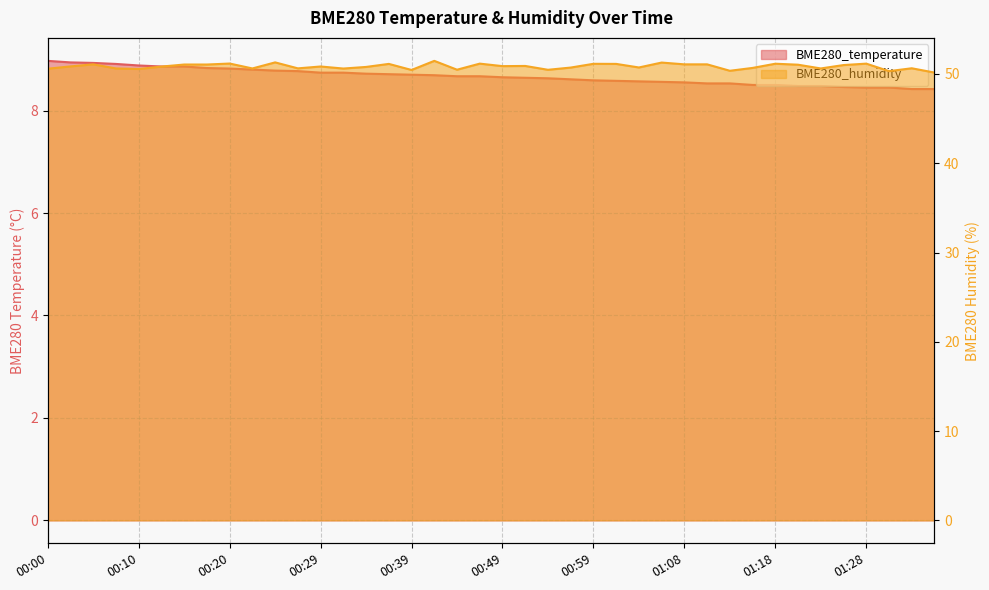

Reading right to left, extract all data points from this chart.

BME280_temperature: 01:35=8.4	01:33=8.4	01:30=8.4	01:28=8.4	01:26=8.5	01:23=8.5	01:21=8.5	01:18=8.5	01:16=8.5	01:13=8.5	01:11=8.5	01:08=8.6	01:06=8.6	01:04=8.6	01:01=8.6	00:59=8.6	00:56=8.6	00:54=8.6	00:51=8.6	00:49=8.7	00:47=8.7	00:44=8.7	00:42=8.7	00:39=8.7	00:37=8.7	00:34=8.7	00:32=8.7	00:29=8.7	00:27=8.8	00:25=8.8	00:22=8.8	00:20=8.8	00:17=8.8	00:15=8.9	00:12=8.9	00:10=8.9	00:08=8.9	00:05=8.9	00:03=8.9	00:00=9.0
BME280_humidity: 01:35=50.2	01:33=50.6	01:30=50.3	01:28=51.2	01:26=51.0	01:23=50.6	01:21=51.0	01:18=51.1	01:16=50.7	01:13=50.4	01:11=51.1	01:08=51.1	01:06=51.3	01:04=50.7	01:01=51.1	00:59=51.1	00:56=50.7	00:54=50.5	00:51=50.9	00:49=50.9	00:47=51.2	00:44=50.5	00:42=51.5	00:39=50.5	00:37=51.1	00:34=50.8	00:32=50.6	00:29=50.8	00:27=50.6	00:25=51.3	00:22=50.6	00:20=51.2	00:17=51.1	00:15=51.1	00:12=50.8	00:10=50.6	00:08=50.6	00:05=51.1	00:03=50.9	00:00=50.6